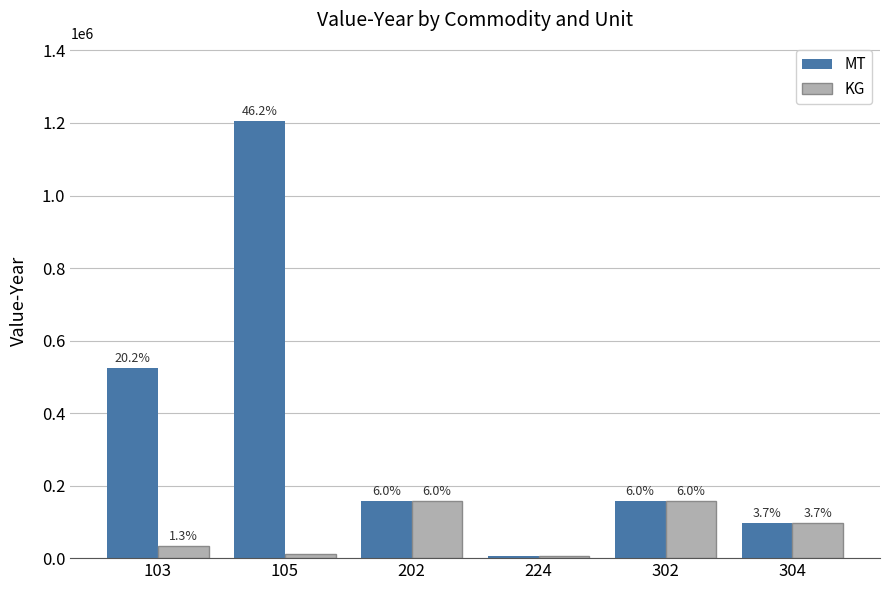

Reading left to right, transcribe all the data shown in this chart.

MT: 103=525331	105=1204635	202=156965	224=5476	302=157181	304=96599
KG: 103=33801	105=10476	202=156965	224=5476	302=157181	304=96599